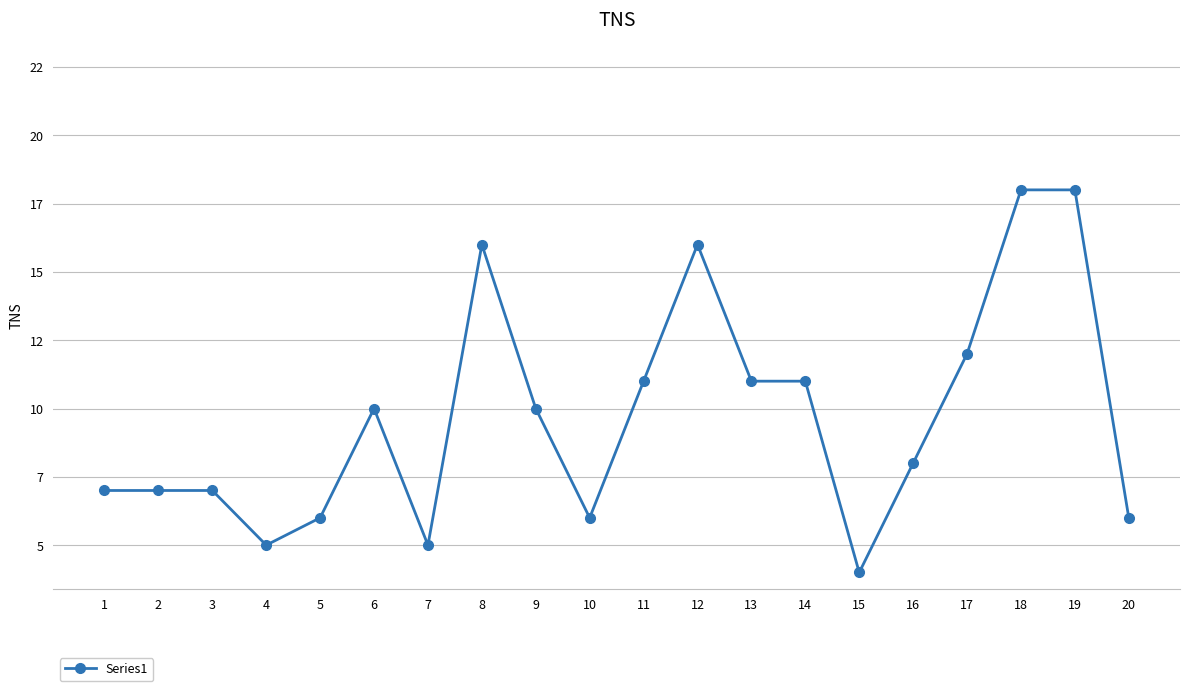

Does the chart have visible grid lines?

Yes